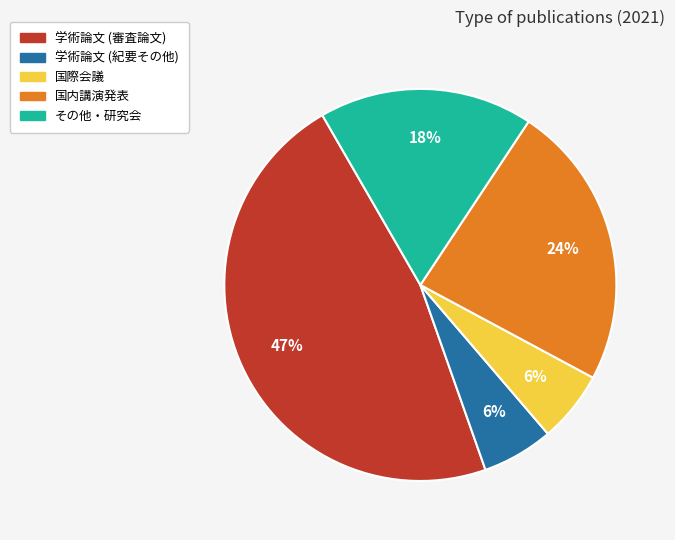

Combined, do 学術論文 (審査論文) and 国内講演発表 account for over 50%?

Yes